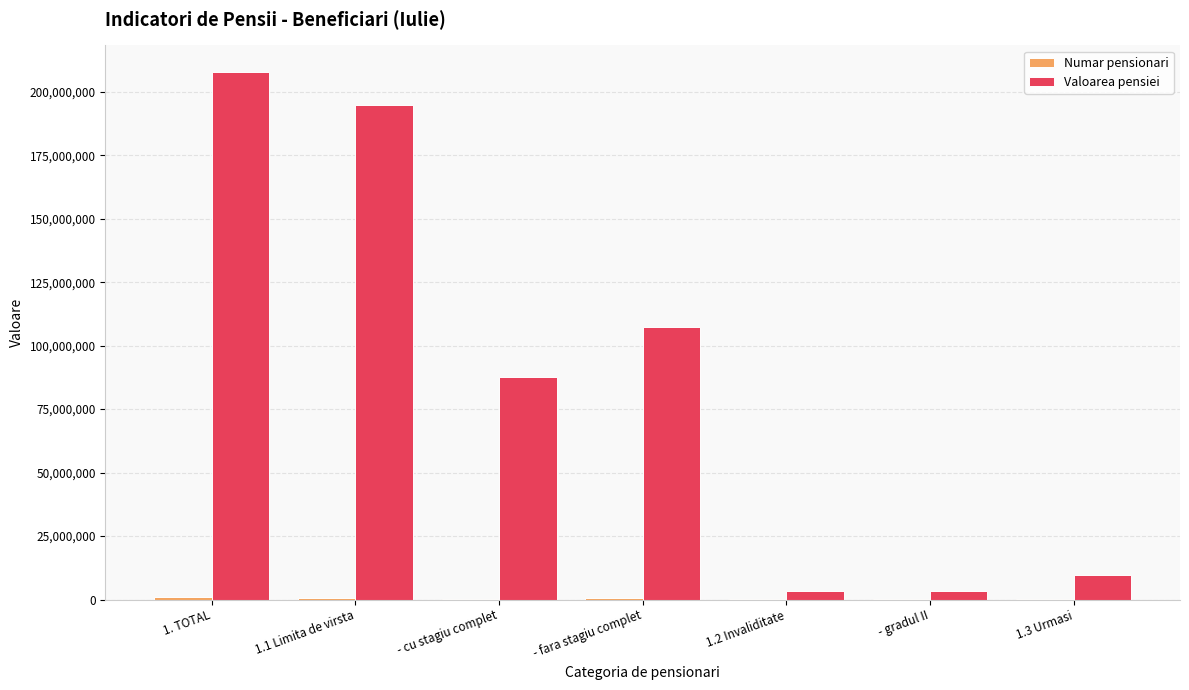

Which series changed the most between - fara stagiu complet and 1.2 Invaliditate?

Valoarea pensiei